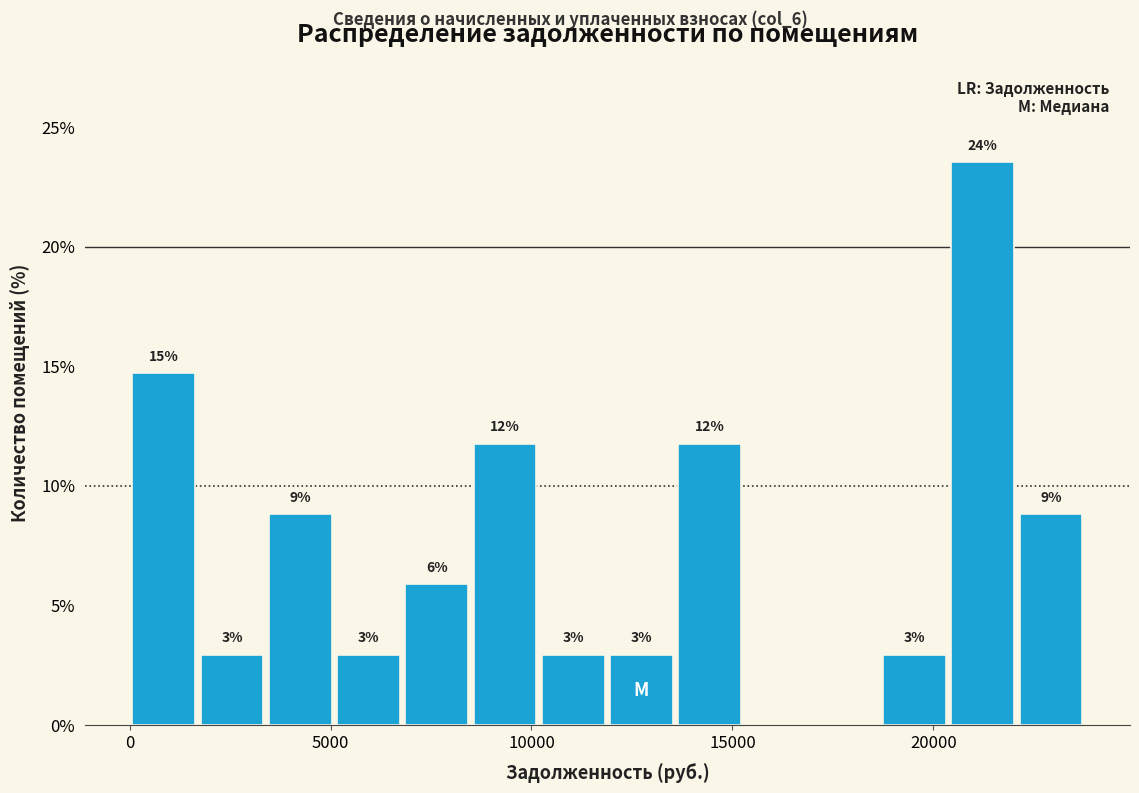

Around what value on the x-axis is the tallest bar? Give the approximate position of its centre, as read against the axis.

21000